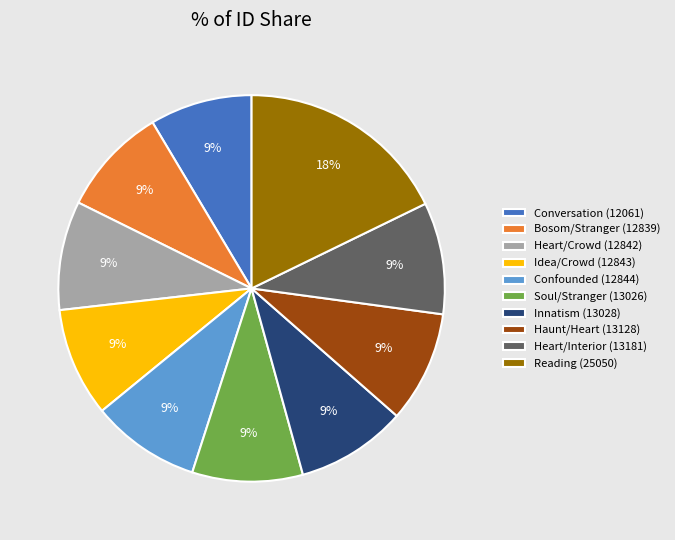

True or false: Bosom/Stranger (12839) accounts for 9% of the total.

True